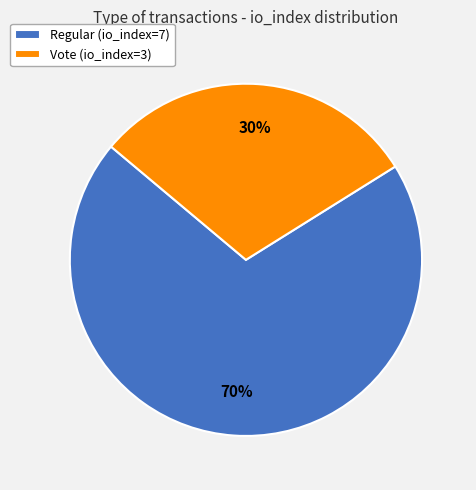

Which slice represents more than half of the pie?

Regular (io_index=7)